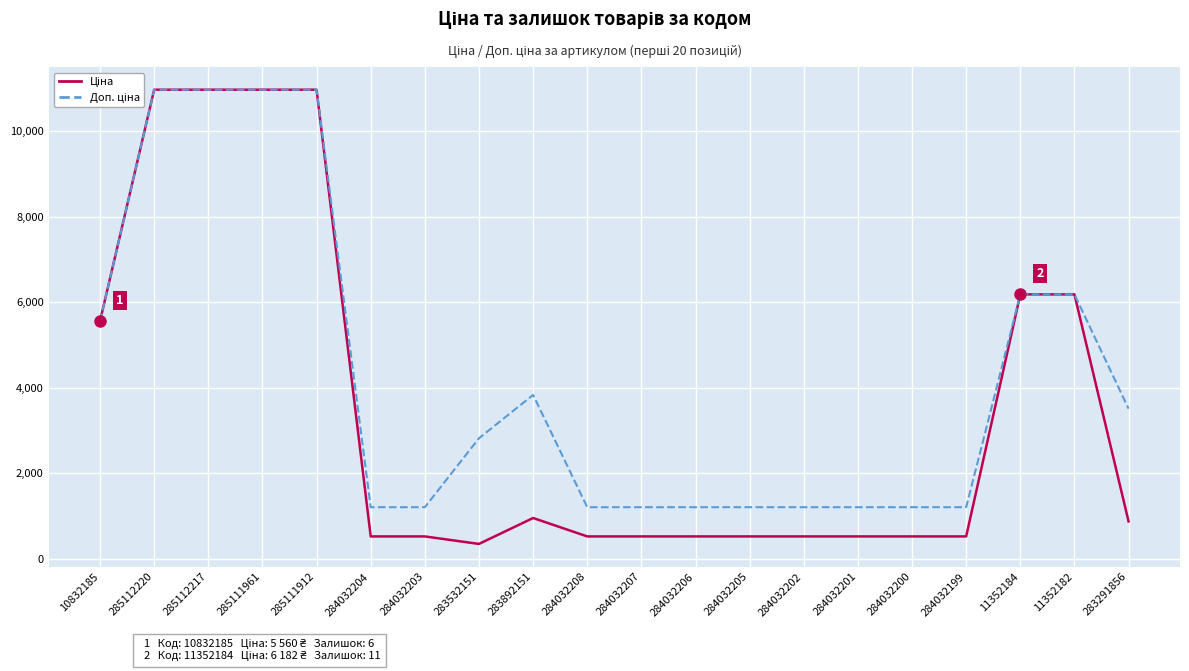

What is the maximum value shown in the chart?

10964.4